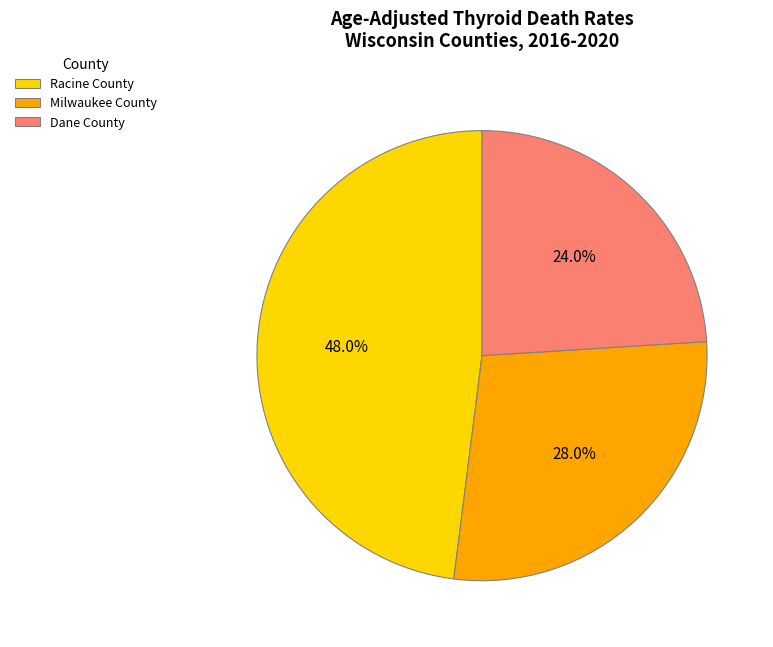

To the nearest percent, what is the combined percentage of Milwaukee County and Dane County?

52%